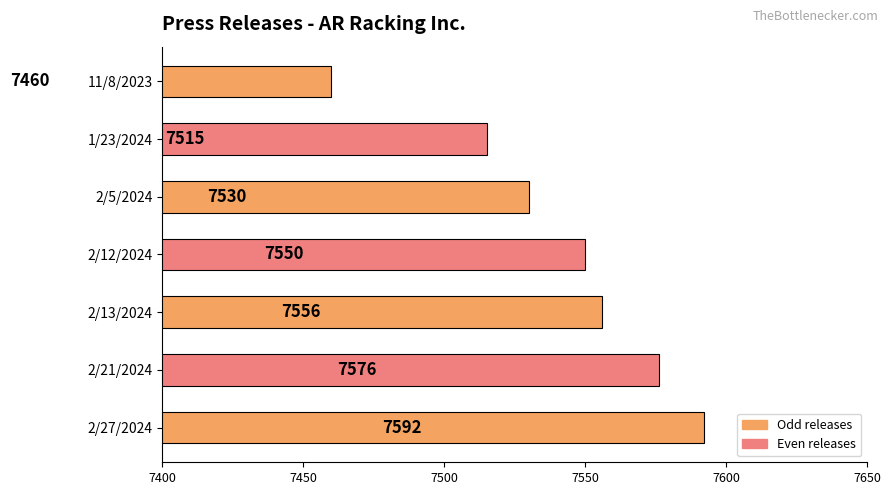

How many bars are there in total?

7